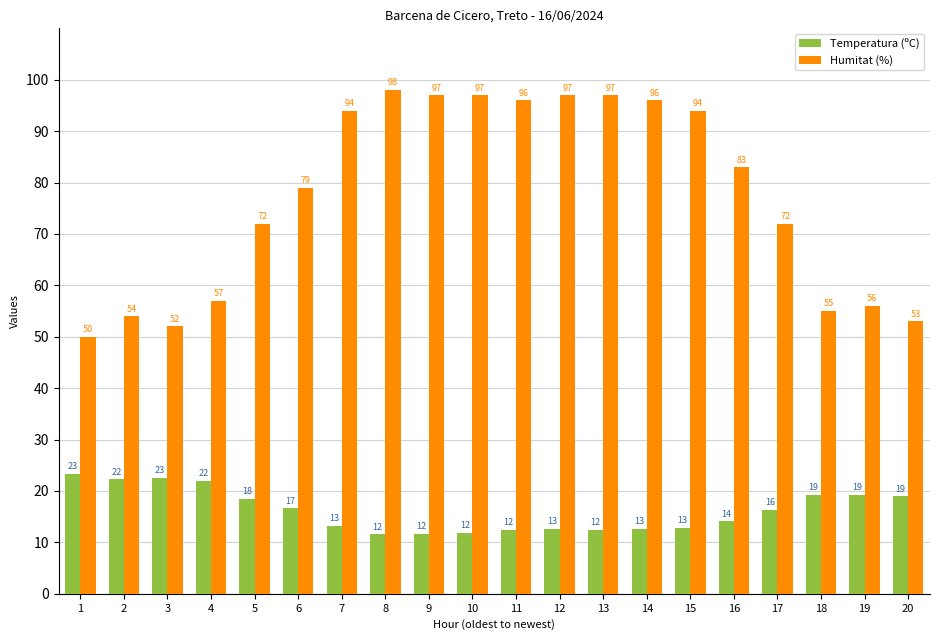

How many groups of bars are there?

20